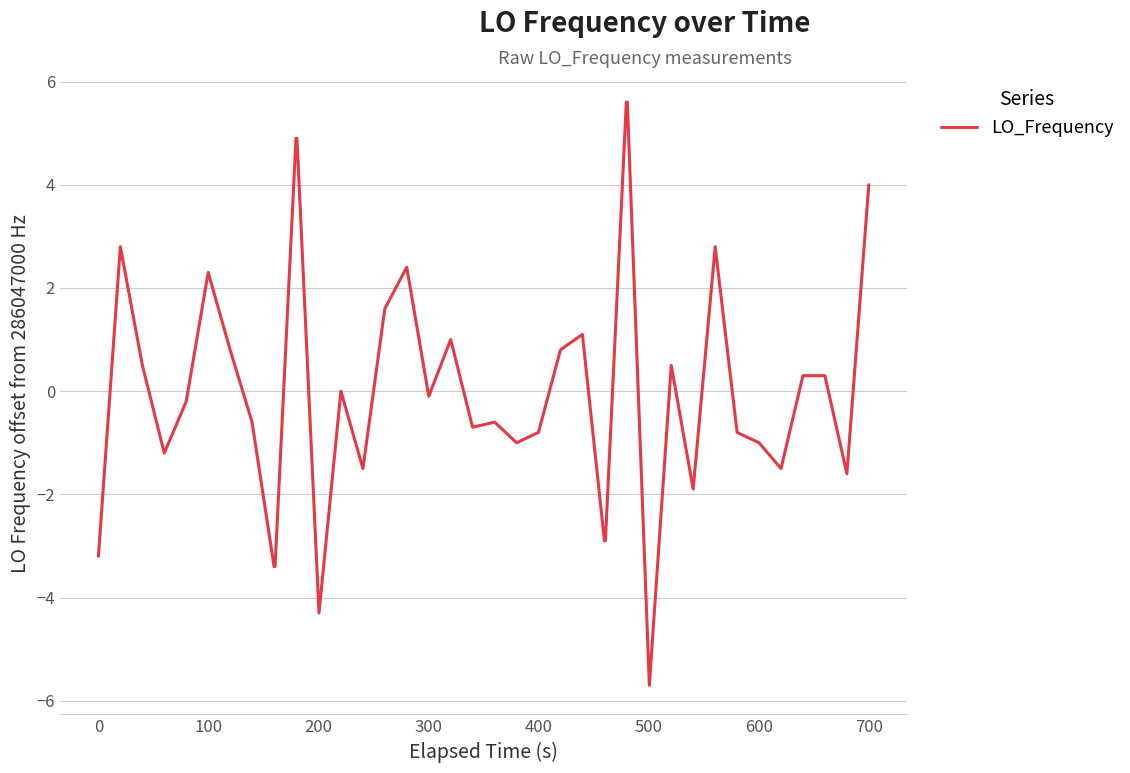

What is the greatest value displayed?

5.6